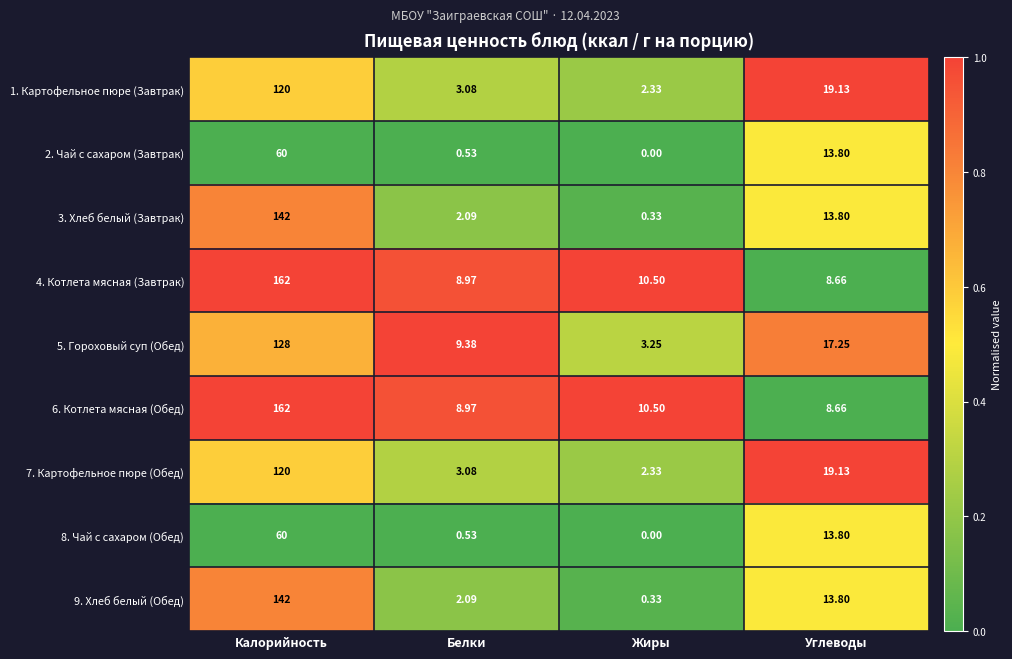

Which label corresponds to the smallest value in the chart?

Жиры